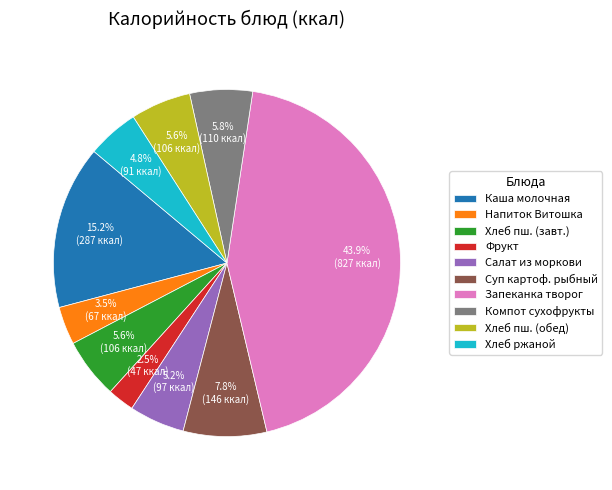

Is there any slice that represents more than half of the pie?

No